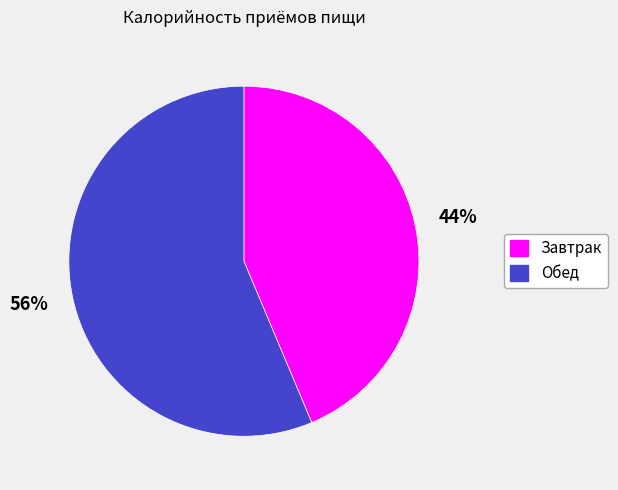

Rank the categories by value from lowest to highest.

Завтрак, Обед